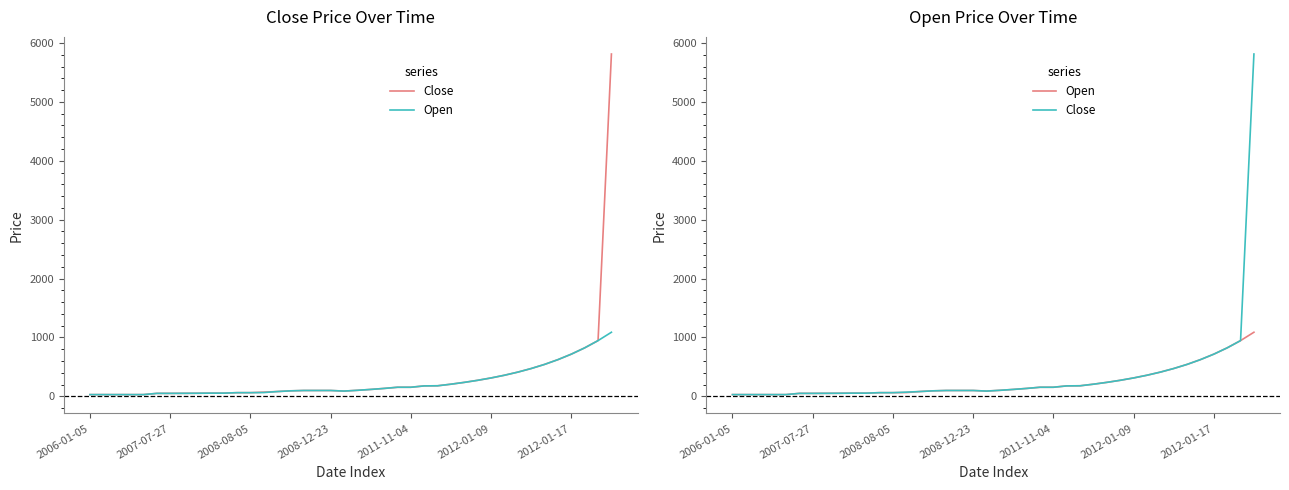

Which series changed the most between 9 and 24?

Close